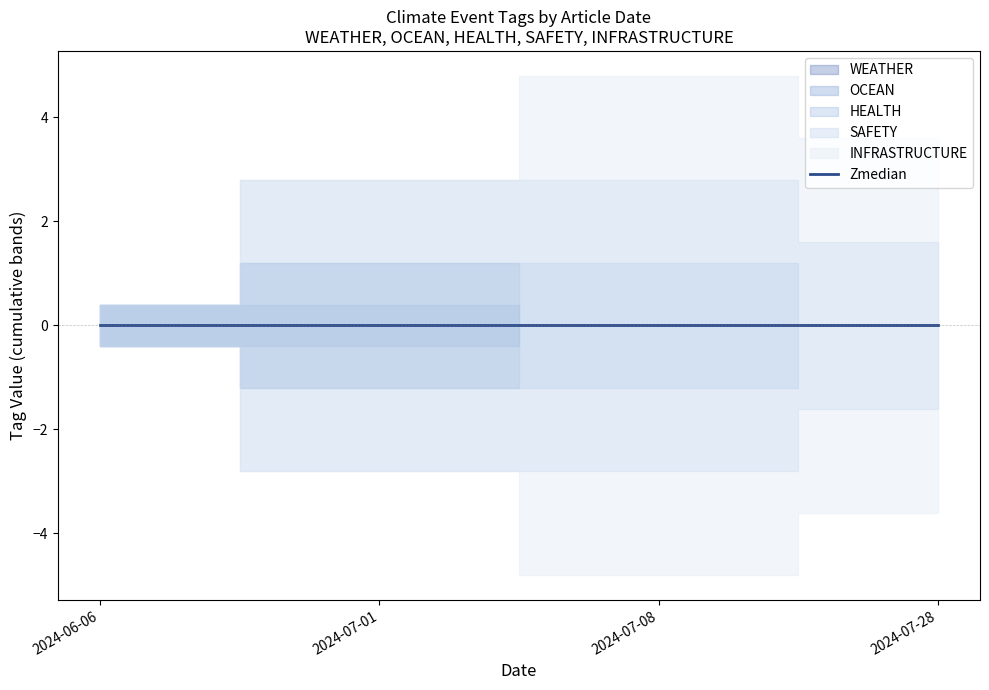

At how many categories does at least one series exceed 0?

4